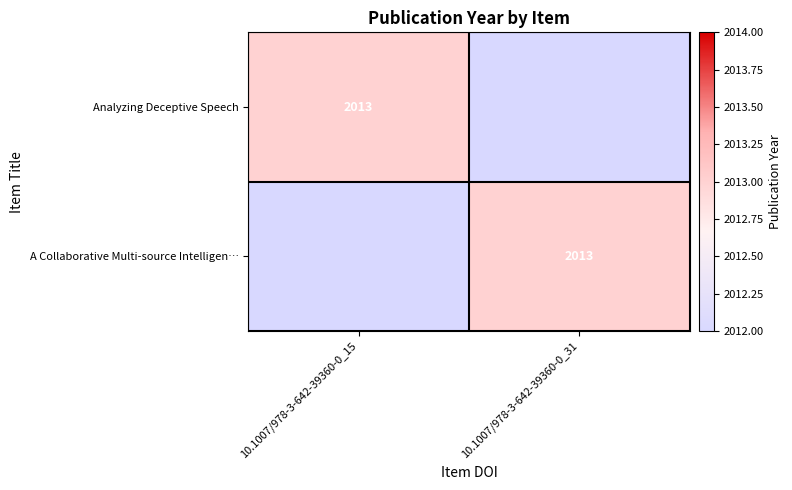

The Analyzing Deceptive Speech series shows 2013 at 10.1007/978-3-642-39360-0_15. True or false?

True